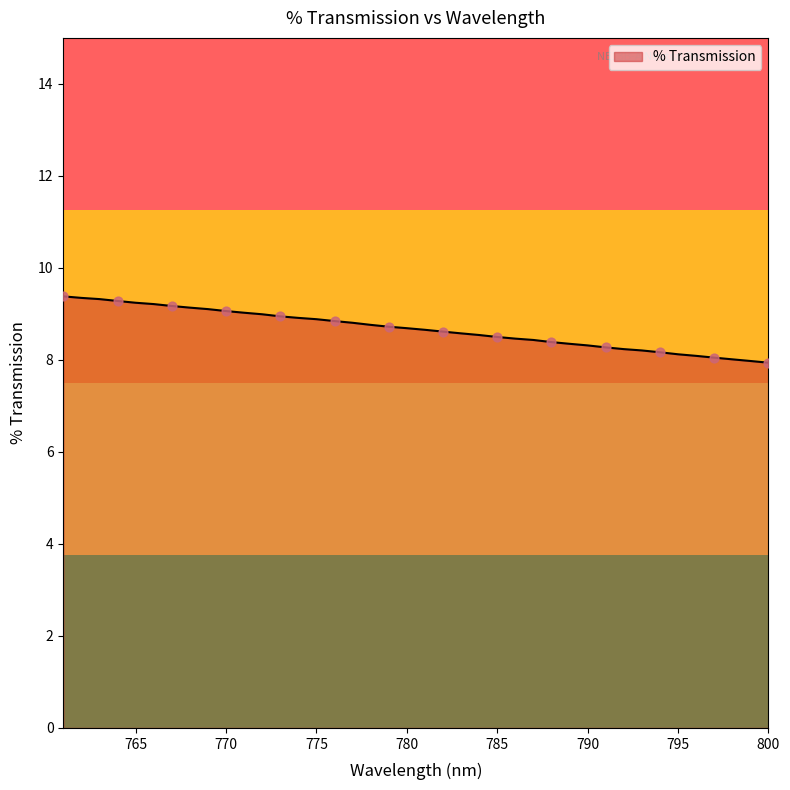

What is the change in value from 798 to 784?

+0.5